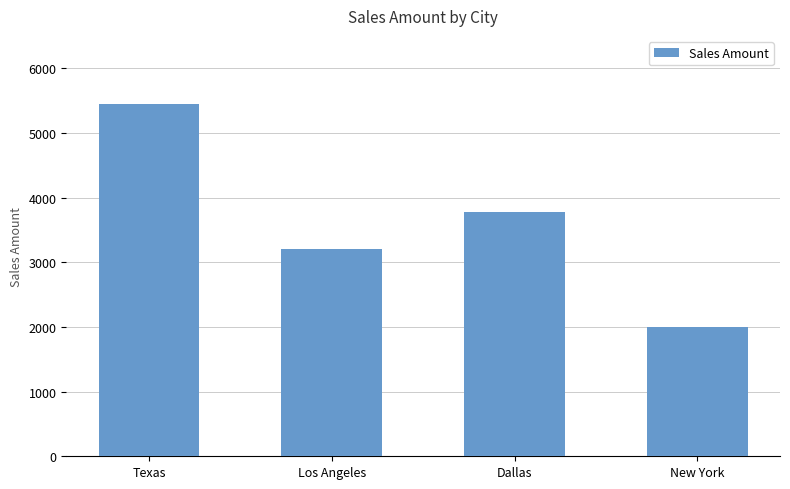

The value at New York is 3186. True or false?

False